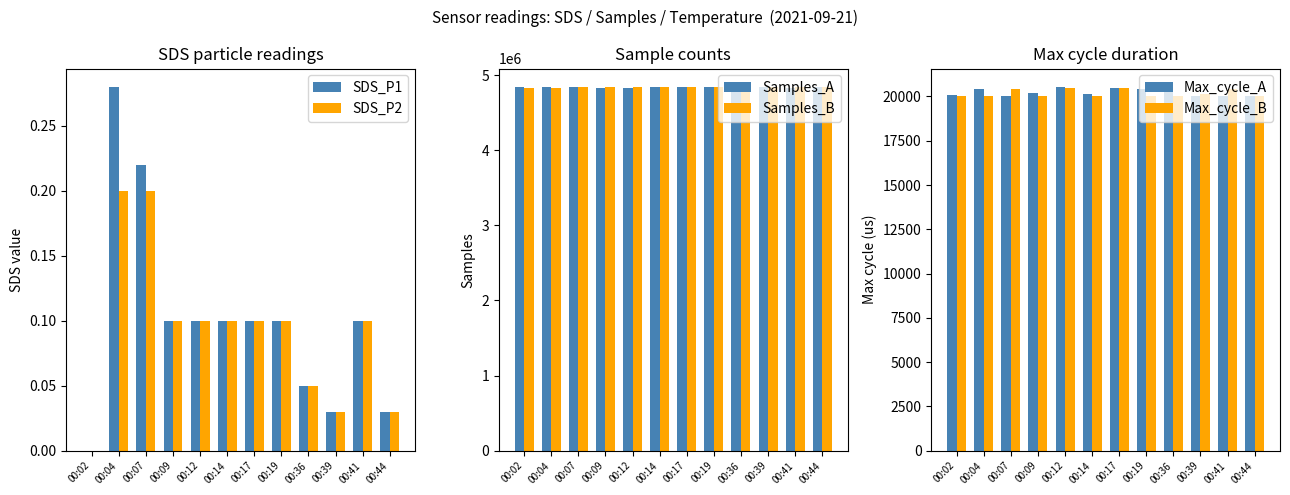

Rank the series at 00:12 from lowest to highest value.

SDS_P1, SDS_P2, Max_cycle_B, Max_cycle_A, Samples_A, Samples_B